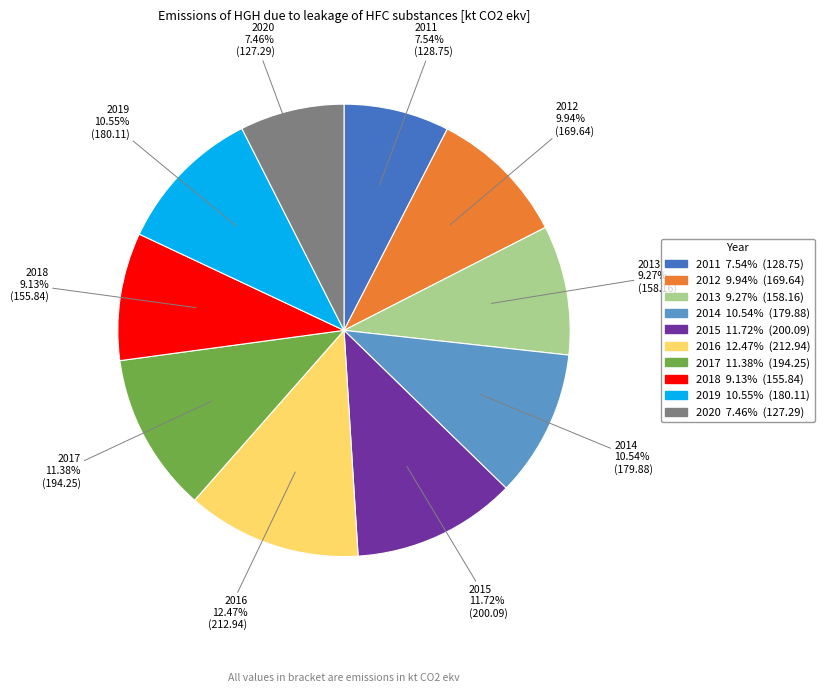

Is 2018 the majority of the pie?

No